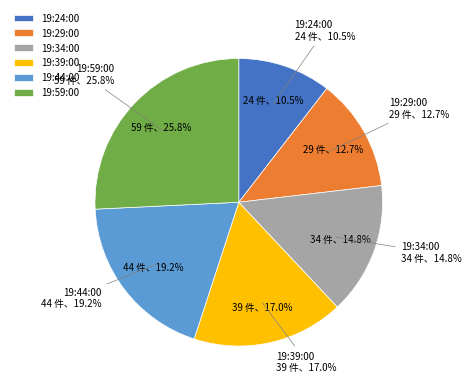

What portion of the pie excludes 19:44:00?

80.8%